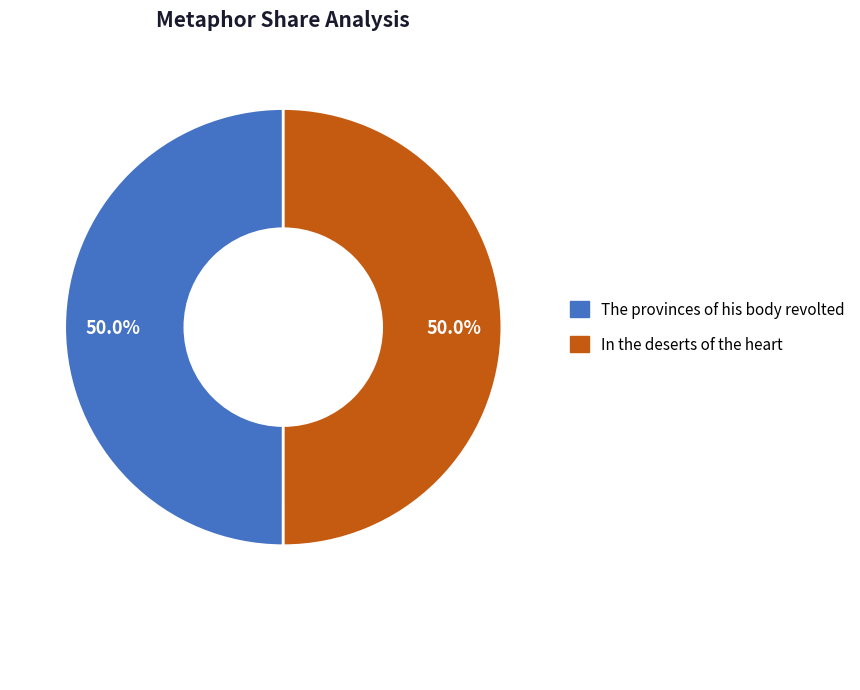

True or false: In the deserts of the heart accounts for 50% of the total.

True